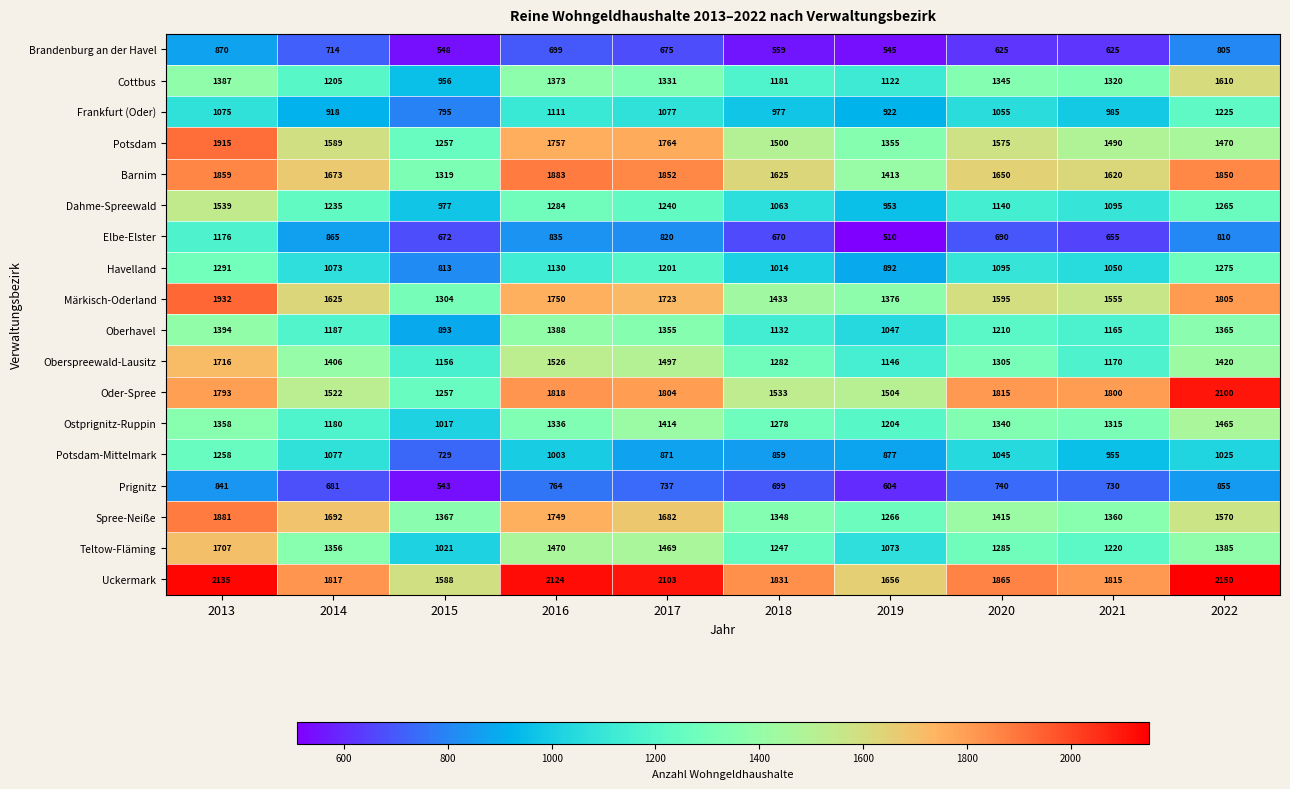

The Frankfurt (Oder) series shows 1529 at 2018. True or false?

False